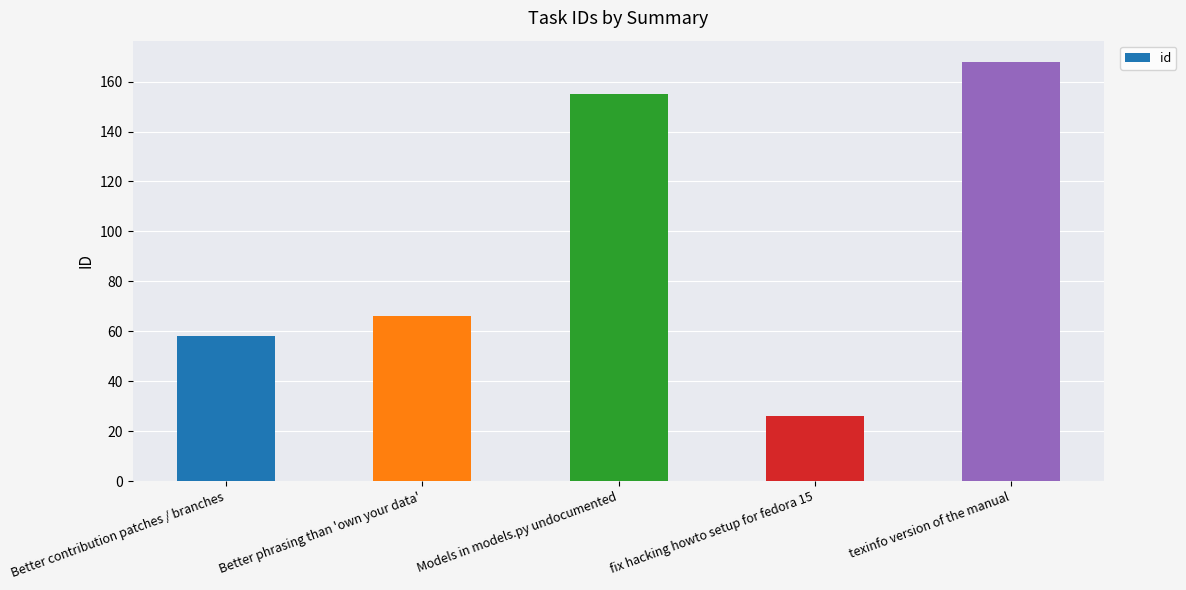

Rank the categories by value from lowest to highest.

fix hacking howto setup for fedora 15, Better contribution patches / branches, Better phrasing than 'own your data', Models in models.py undocumented, texinfo version of the manual